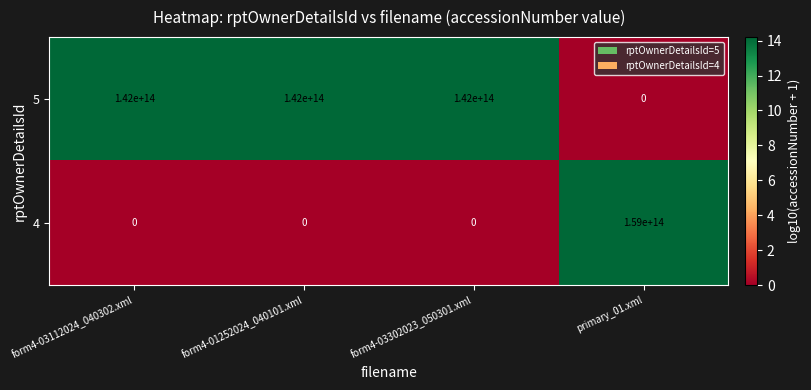

The 4 series shows -104706670474153 at form4-03112024_040302.xml. True or false?

False